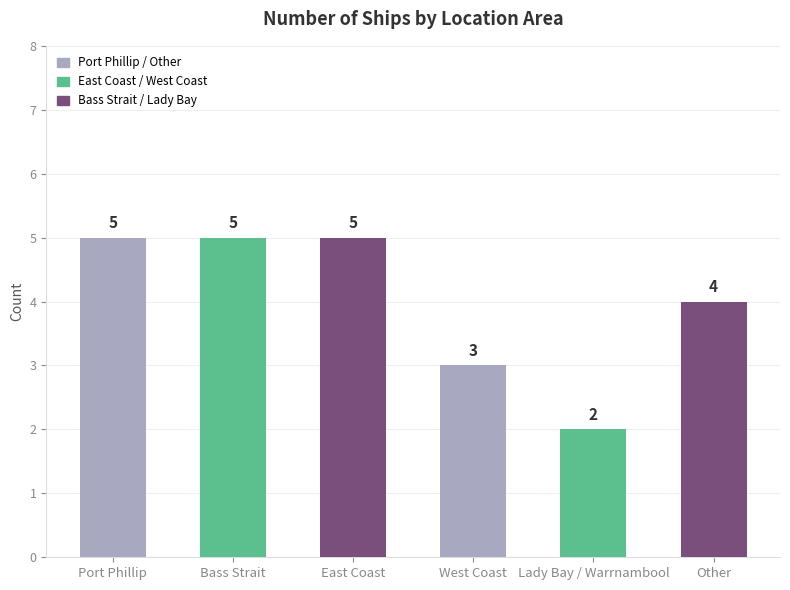

How many bars are there in total?

6